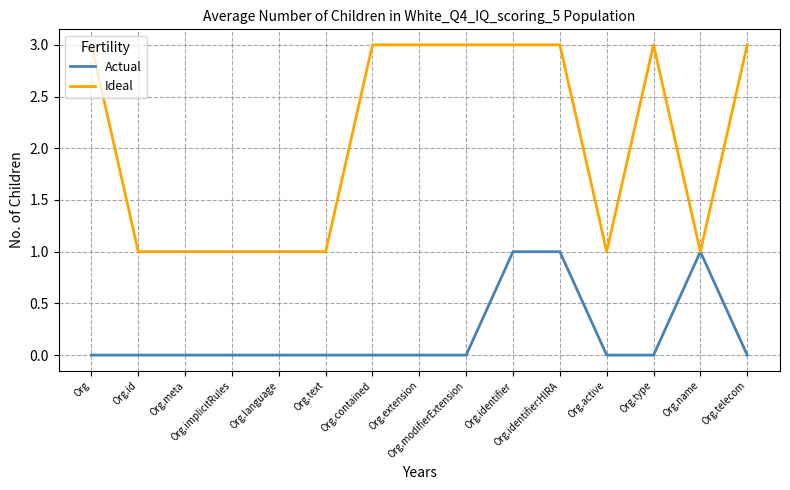

How many distinct data groups are displayed?

2